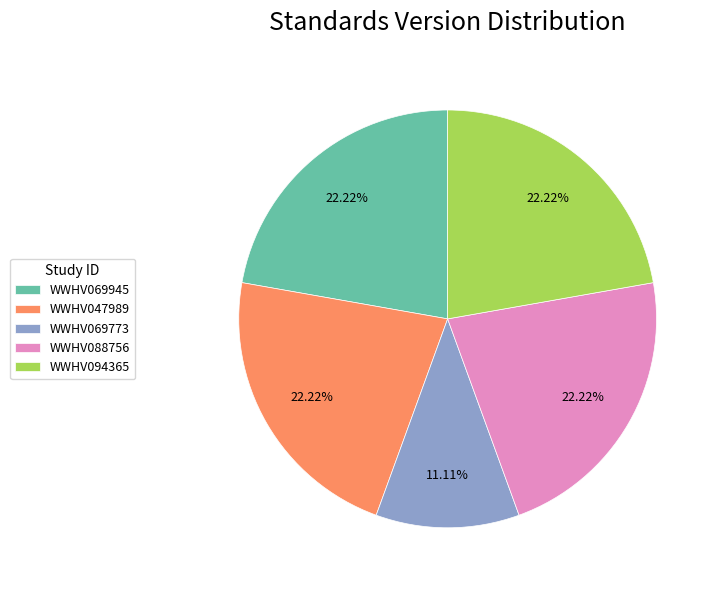

To the nearest percent, what percentage of the pie is WWHV047989?

22%